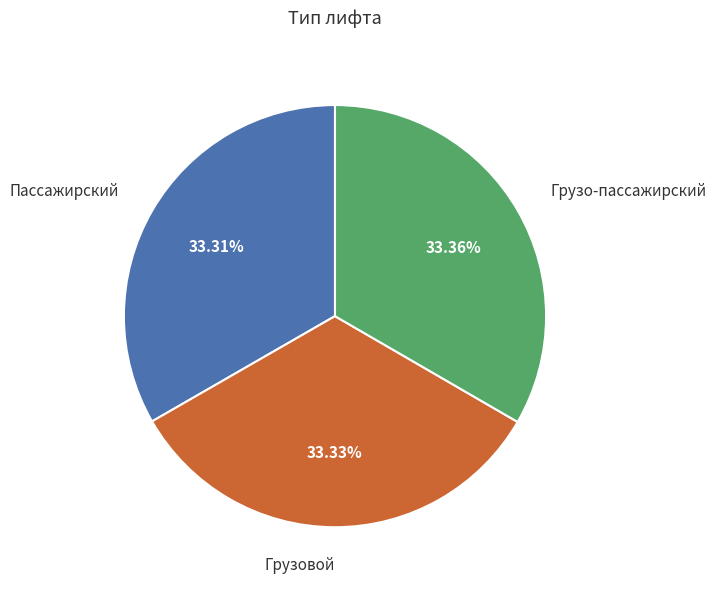

To the nearest percent, what is the average slice percentage?

33%